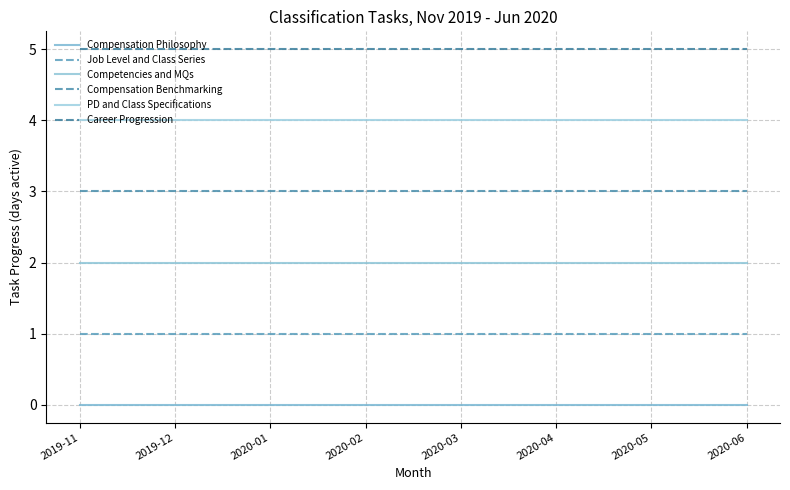

What is the sum of the Competencies and MQs values at 2020-05 and 2020-01?

4